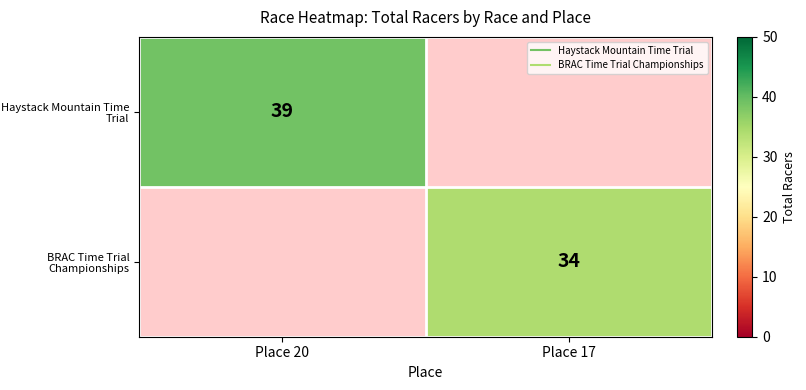

Between Place 17 and Place 20, which is larger?

Place 20